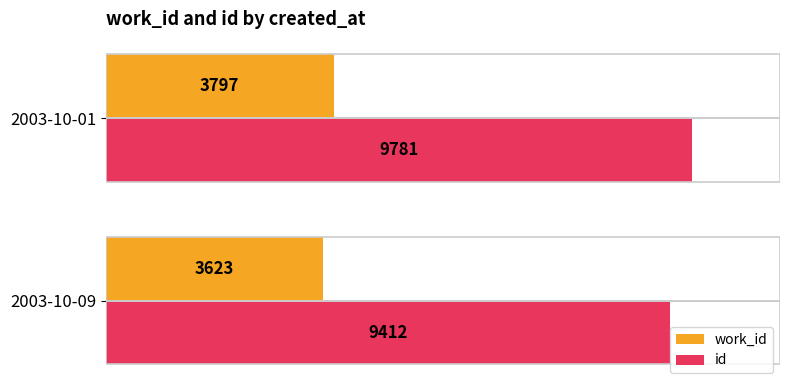

What is the highest value of the id series?

9781